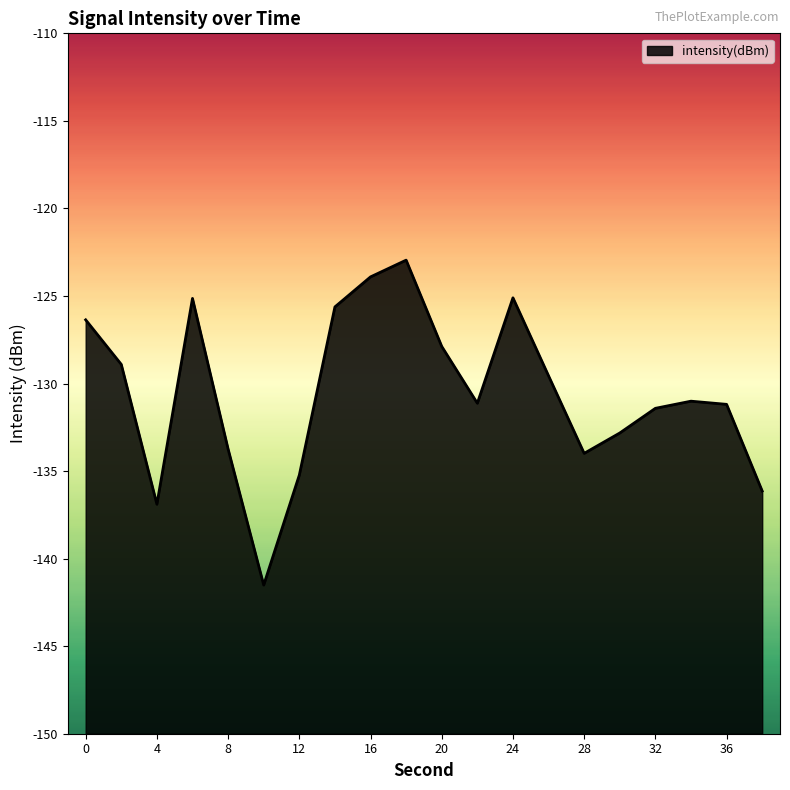

The value at 18 is -123.0. True or false?

True